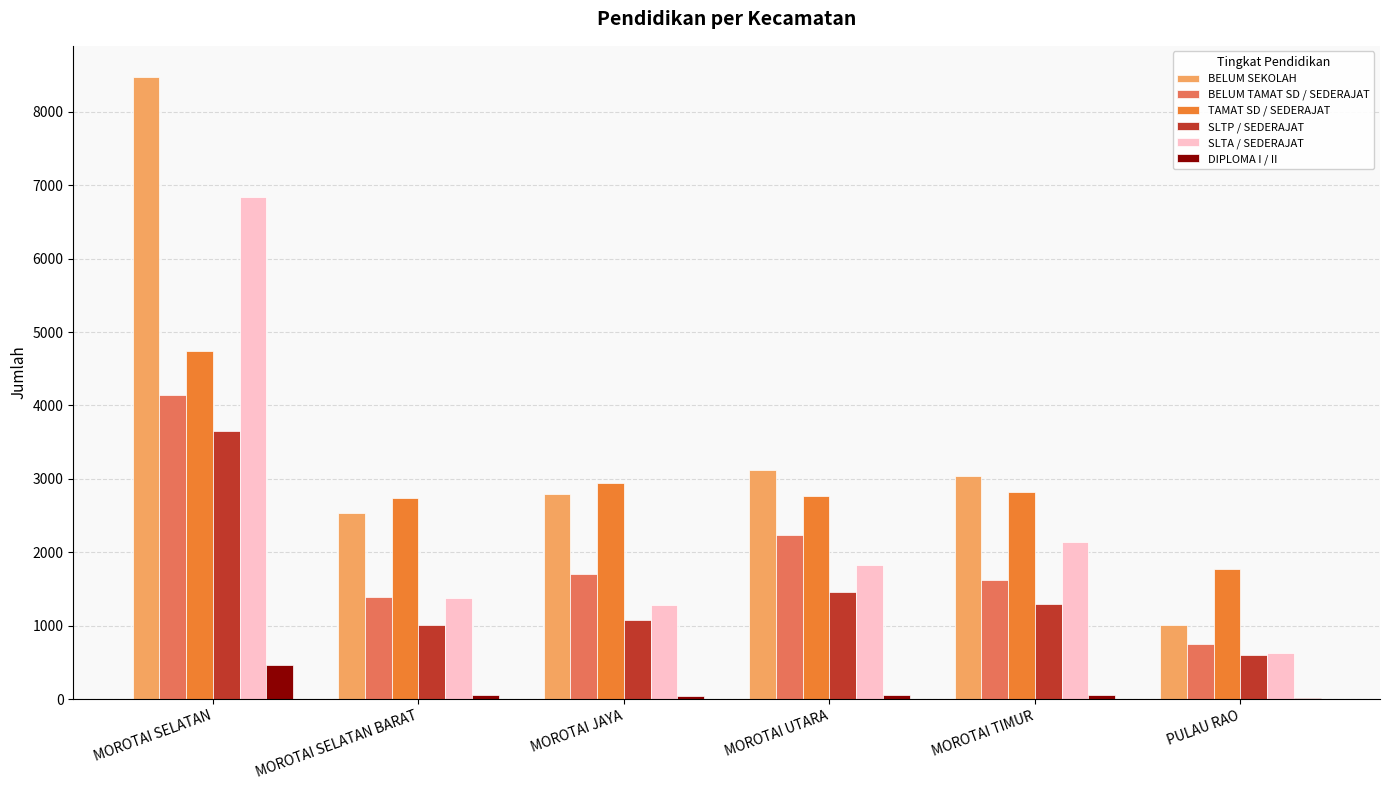

What is the maximum value shown in the chart?

8476